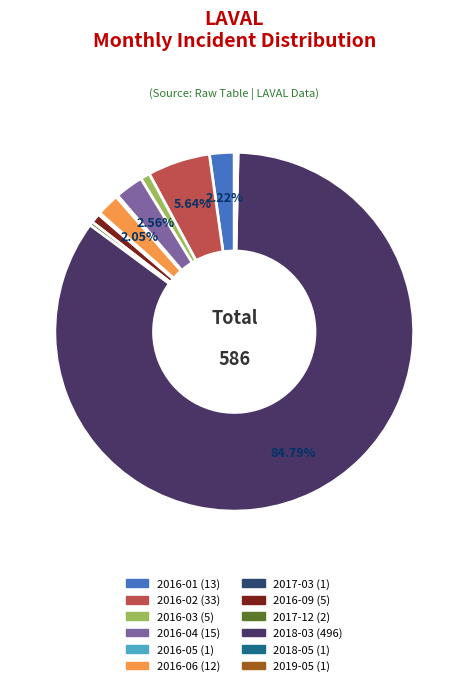

Is it true that 2016-05 is 1% of the pie?

False